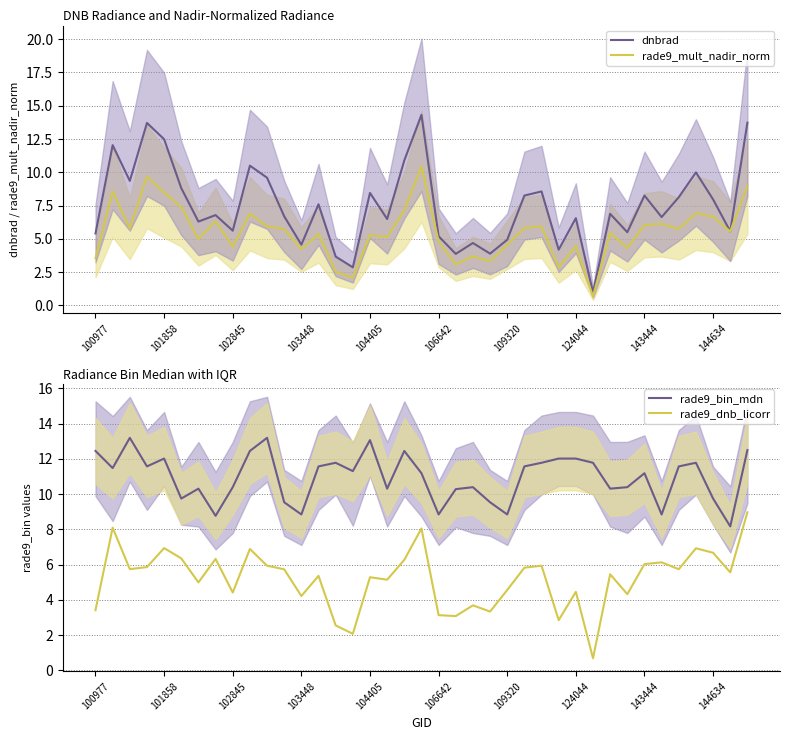

What is the maximum value for dnbrad?

14.3